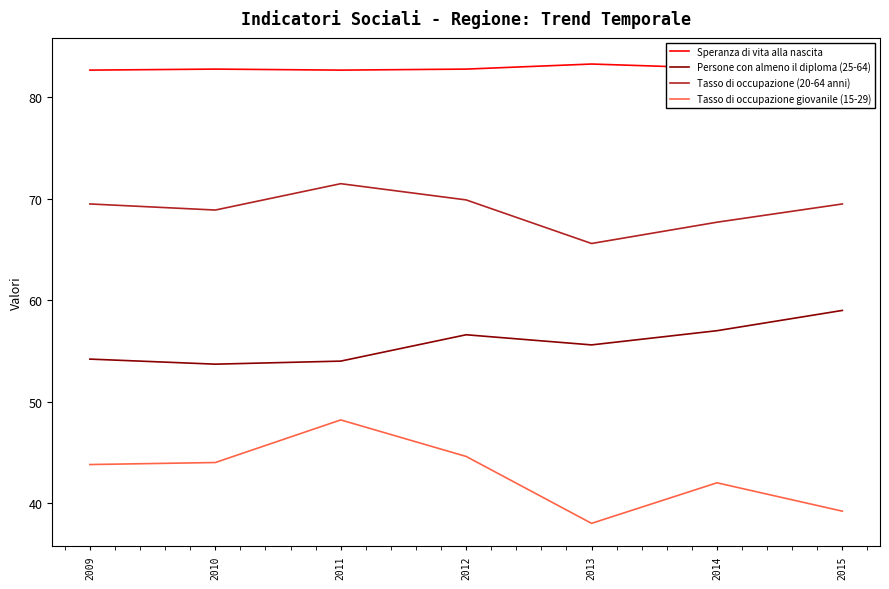

What is the smallest value displayed?

38.0